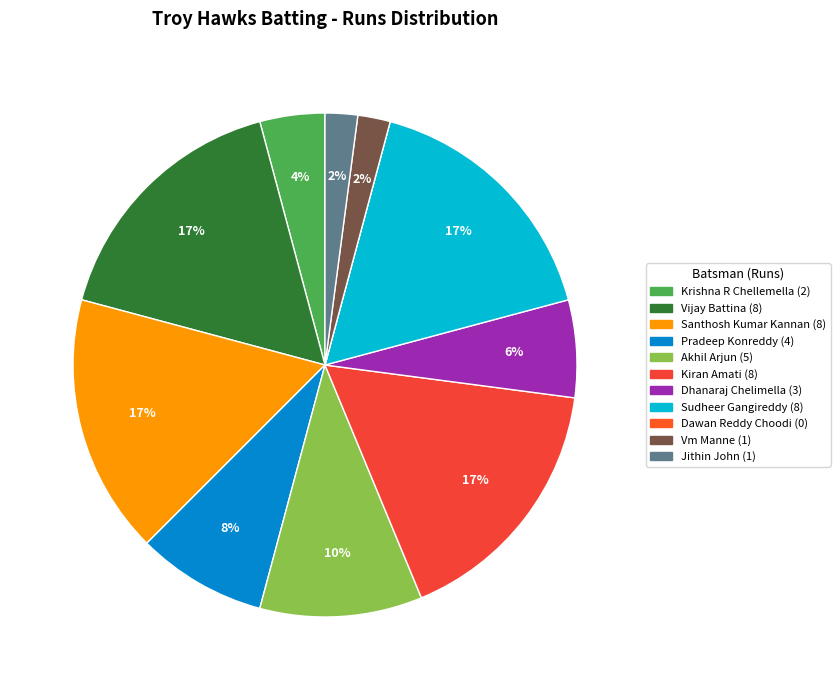

The Dhanaraj Chelimella slice represents 1% of the pie. True or false?

False